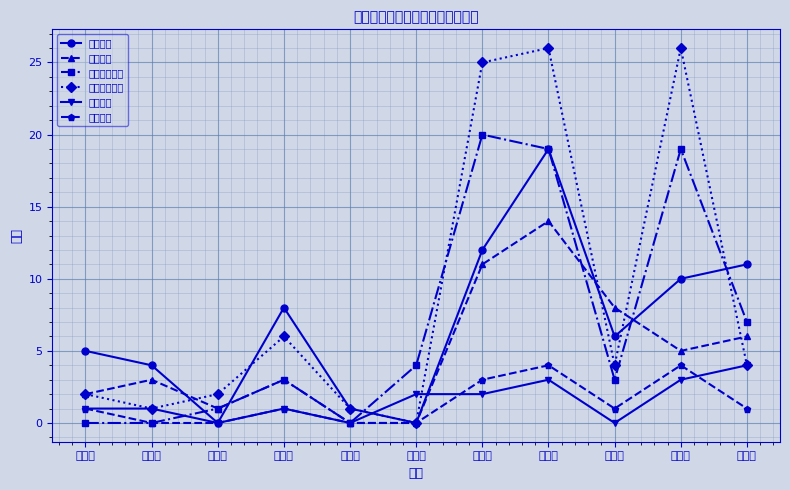

Reading left to right, list all the values displayed in this chart.

遷入人數: 復興里=5	長安里=4	中央里=0	啟明里=8	重慶里=1	中興里=0	光復里=12	光榮里=19	光明里=6	朝陽里=10	陽明里=11
遷出人數: 復興里=2	長安里=3	中央里=1	啟明里=3	重慶里=0	中興里=0	光復里=11	光榮里=14	光明里=8	朝陽里=5	陽明里=6
住址變更遷入: 復興里=0	長安里=0	中央里=1	啟明里=3	重慶里=0	中興里=4	光復里=20	光榮里=19	光明里=3	朝陽里=19	陽明里=7
住址變更遷出: 復興里=2	長安里=1	中央里=2	啟明里=6	重慶里=1	中興里=0	光復里=25	光榮里=26	光明里=4	朝陽里=26	陽明里=4
出生人數: 復興里=1	長安里=1	中央里=0	啟明里=1	重慶里=0	中興里=2	光復里=2	光榮里=3	光明里=0	朝陽里=3	陽明里=4
死亡人數: 復興里=1	長安里=0	中央里=0	啟明里=1	重慶里=0	中興里=0	光復里=3	光榮里=4	光明里=1	朝陽里=4	陽明里=1